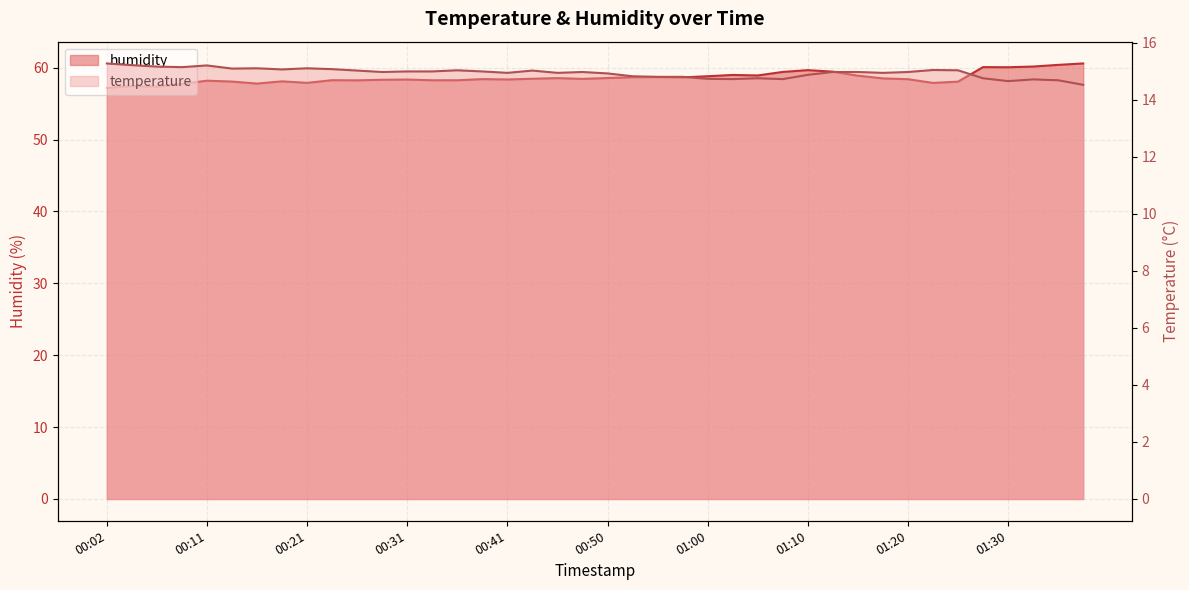

What is the value of the temperature point at the 20th from the left?

15.0